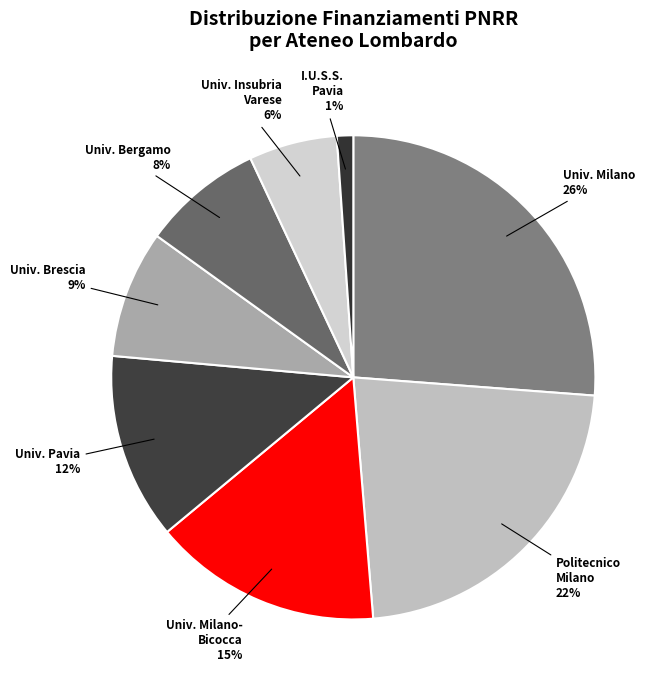

What percentage is the Univ. Milano- Bicocca slice, to the nearest percent?

15%